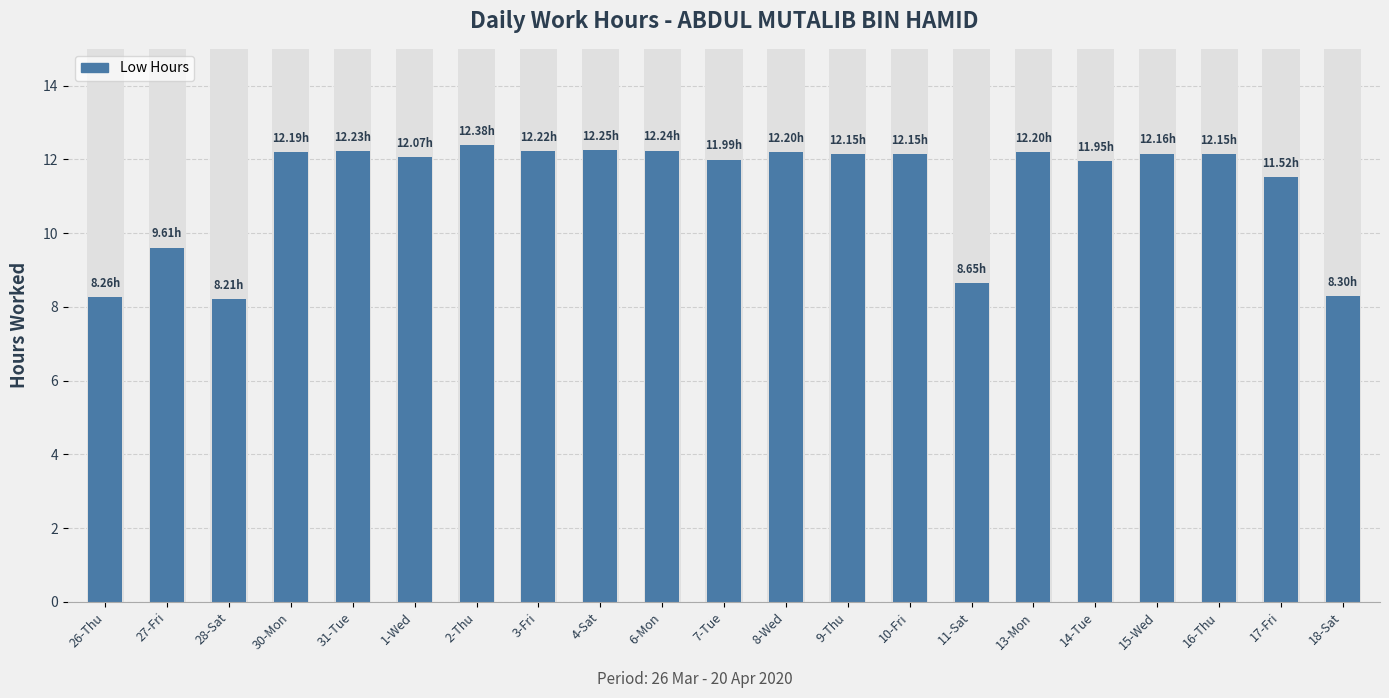

Rank the categories by value from highest to lowest.

2-Thu, 4-Sat, 6-Mon, 31-Tue, 3-Fri, 8-Wed, 13-Mon, 30-Mon, 15-Wed, 9-Thu, 10-Fri, 16-Thu, 1-Wed, 7-Tue, 14-Tue, 17-Fri, 27-Fri, 11-Sat, 18-Sat, 26-Thu, 28-Sat